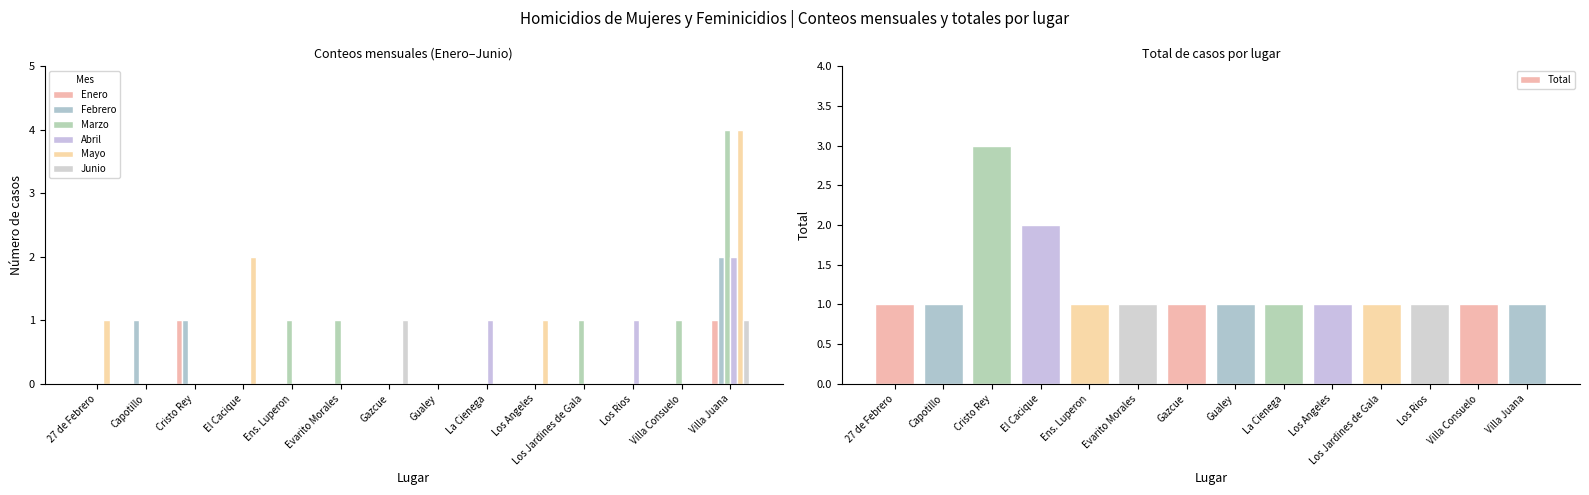

Reading left to right, transcribe all the data shown in this chart.

Enero: 0	0	1	0	0	0	0	0	0	0	0	0	0	1
Febrero: 0	1	1	0	0	0	0	0	0	0	0	0	0	2
Marzo: 0	0	0	0	1	1	0	0	0	0	1	0	1	4
Abril: 0	0	0	0	0	0	0	0	1	0	0	1	0	2
Mayo: 1	0	0	2	0	0	0	0	0	1	0	0	0	4
Junio: 0	0	0	0	0	0	1	0	0	0	0	0	0	1